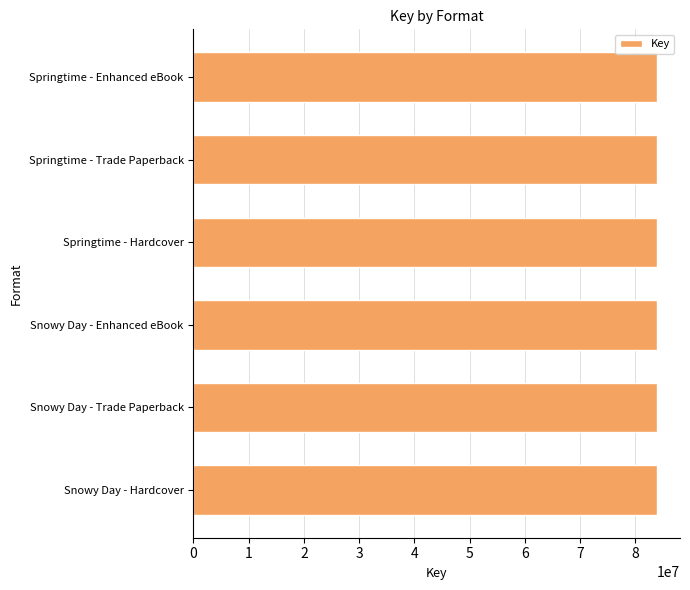

What is the smallest value displayed?

83910505